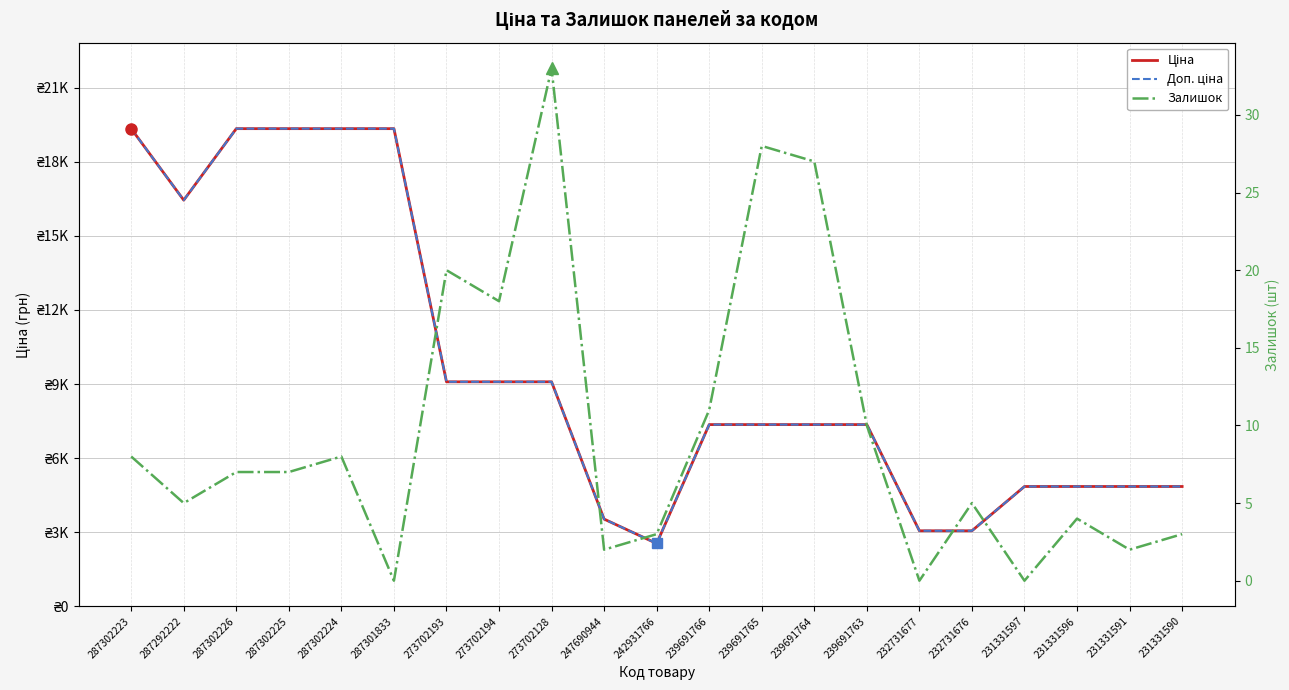

True or false: Залишок and Доп. ціна intersect in this chart.

False